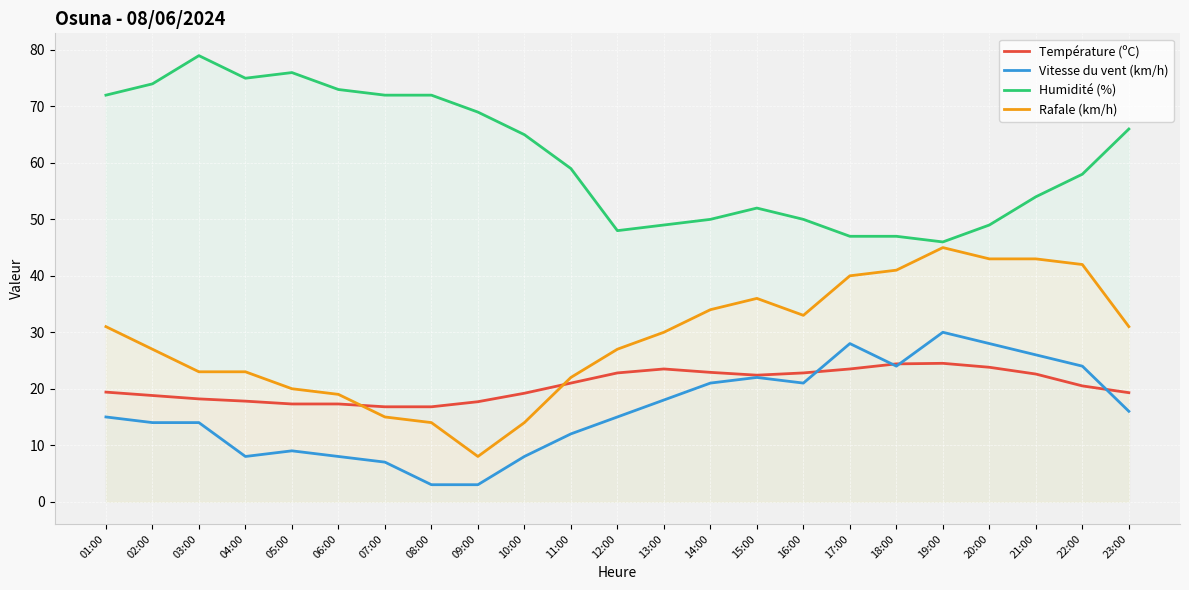

At which category does Rafale (km/h) reach its first local peak?

15:00